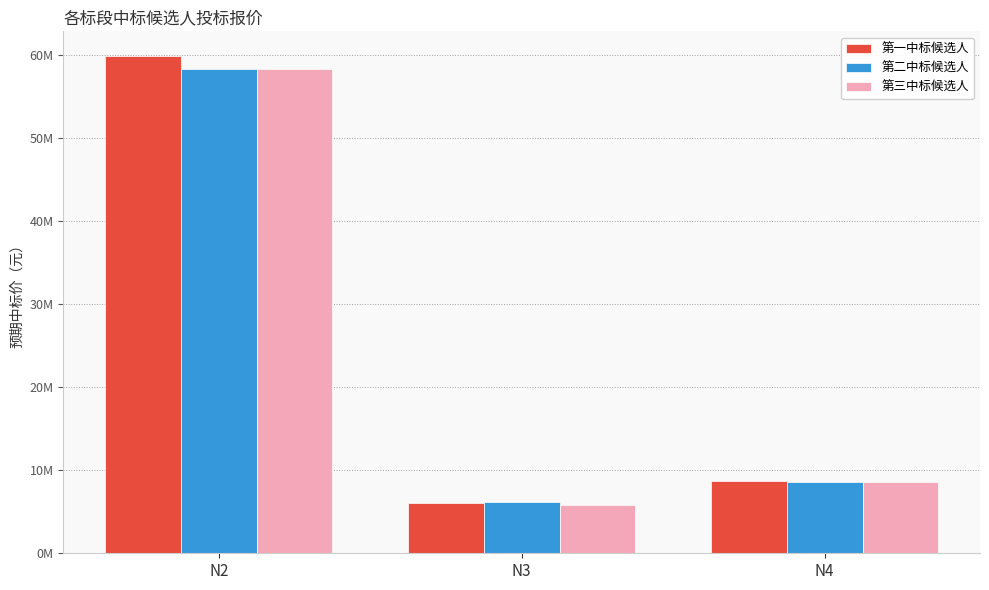

What are all the series names shown in the legend?

第一中标候选人, 第二中标候选人, 第三中标候选人